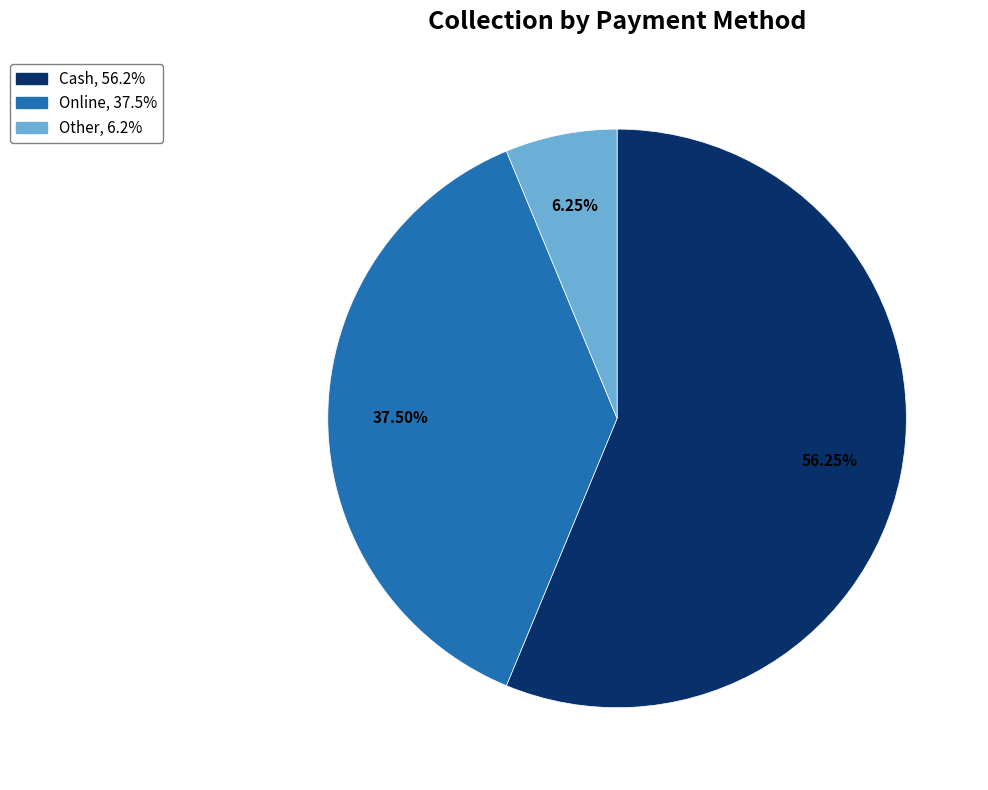

Is it true that Cash is 56% of the pie?

True